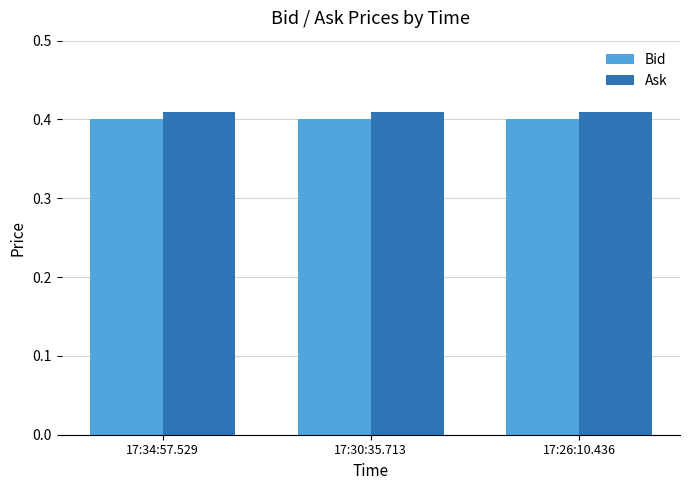

Are the bars horizontal?

No